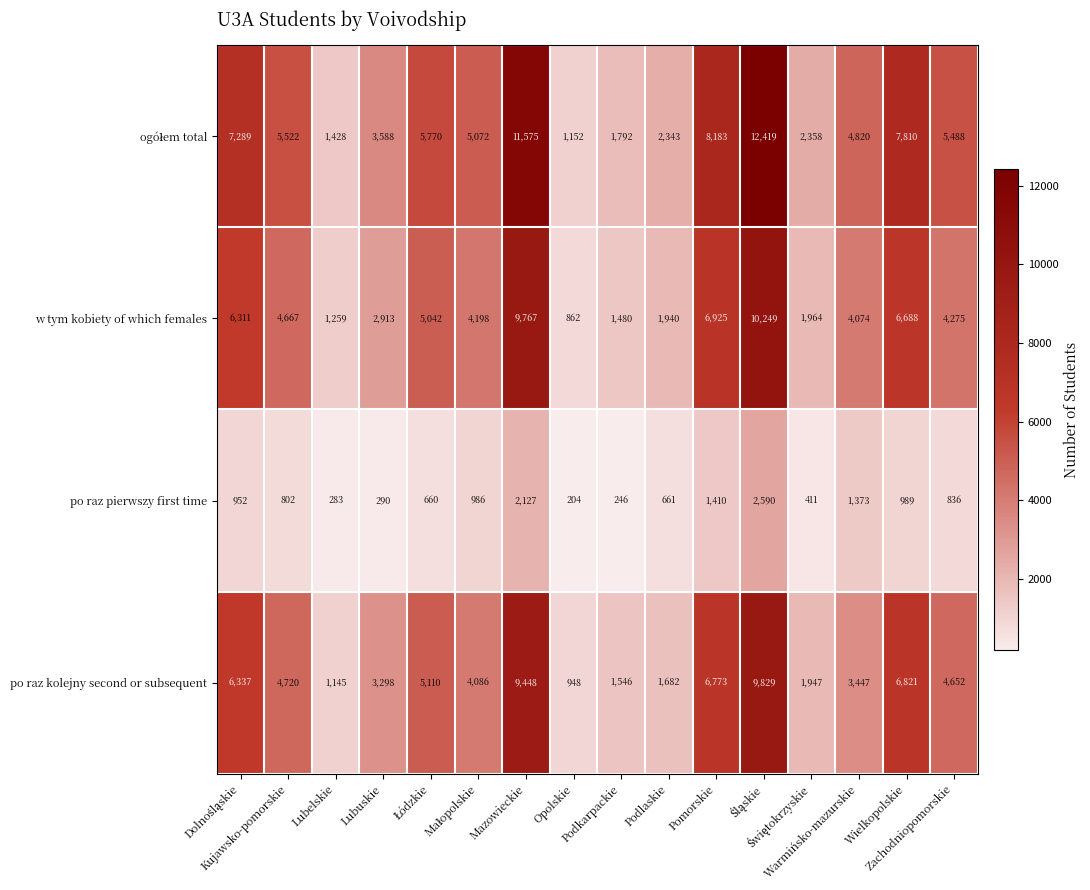

What is the minimum value shown in the chart?

204